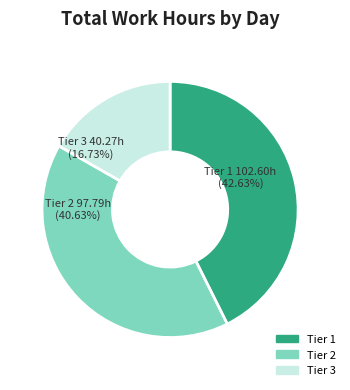

Is there a majority slice in this chart?

No